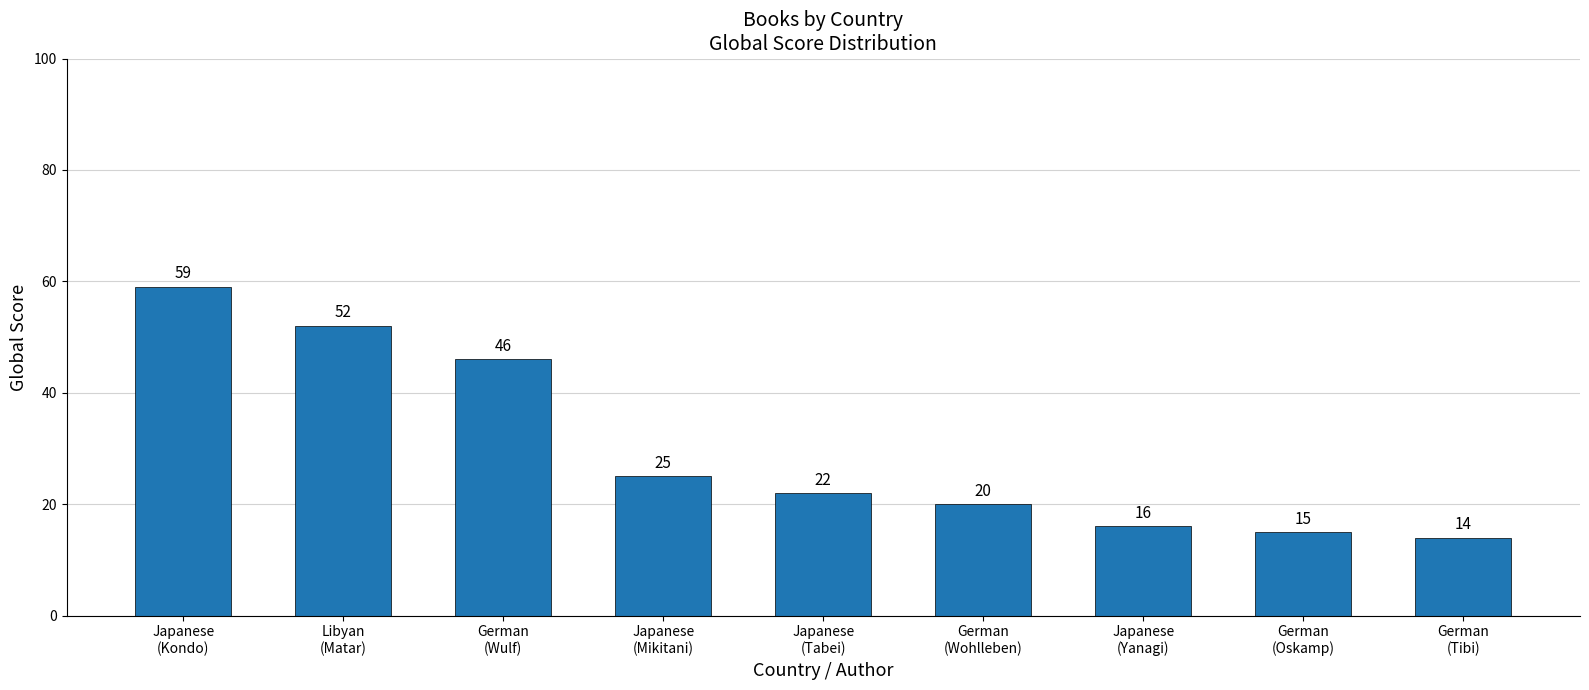

What is the greatest value displayed?

59